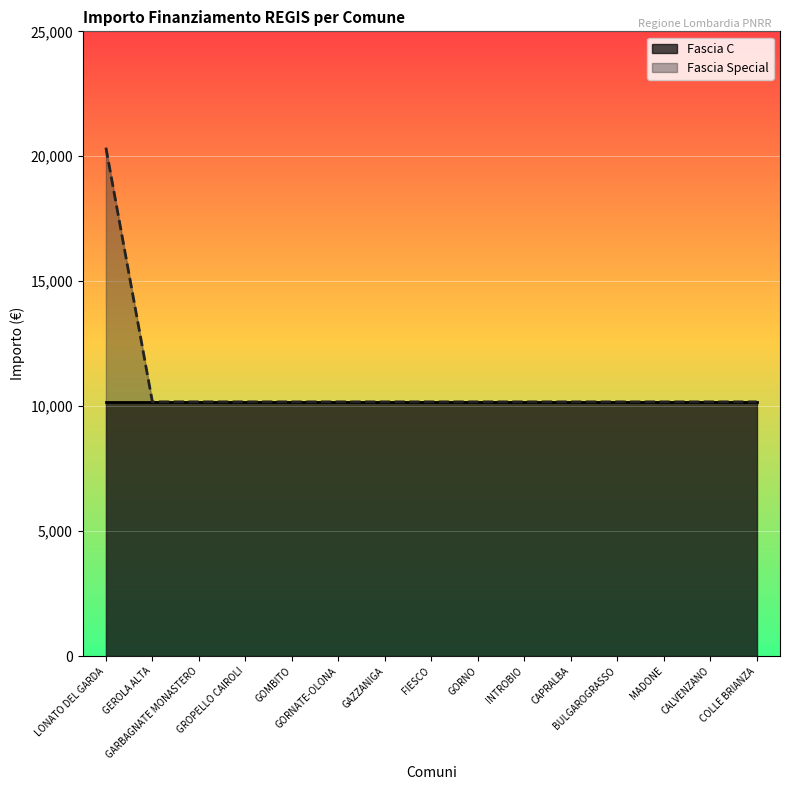

What is the sum of the values at CAPRALBA and FIESCO?

20344